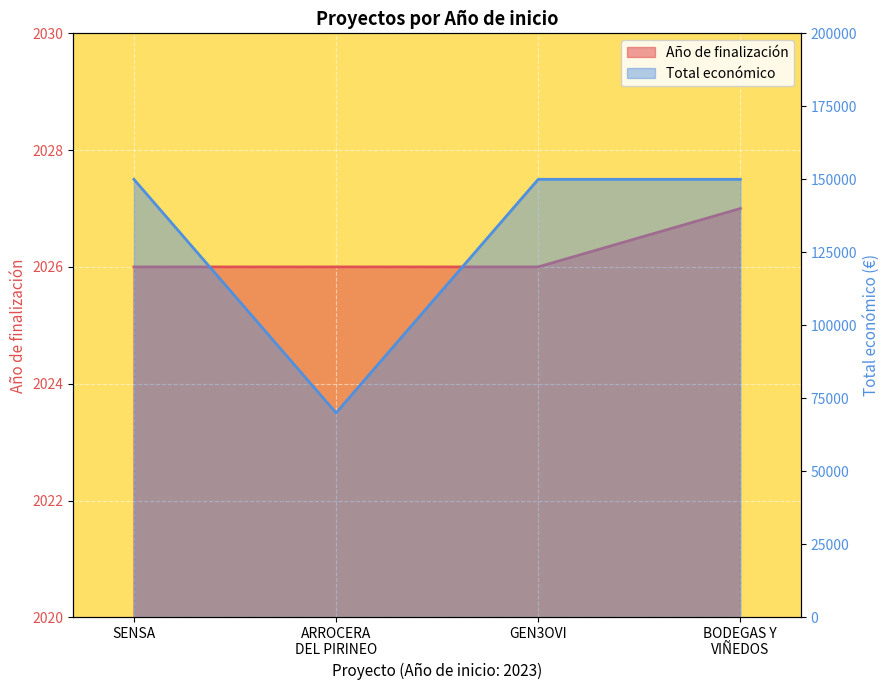

How many categories are shown in the chart?

4